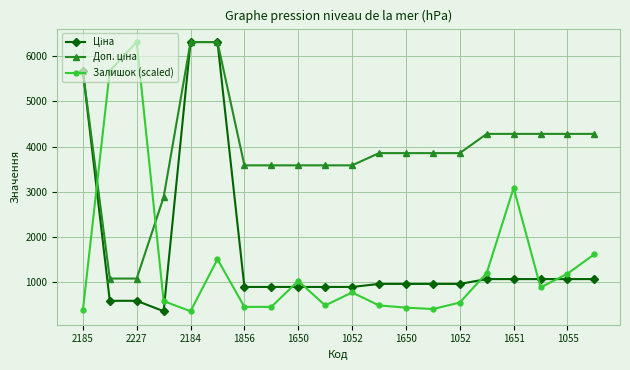

At how many categories does at least one series exceed 2462?

20